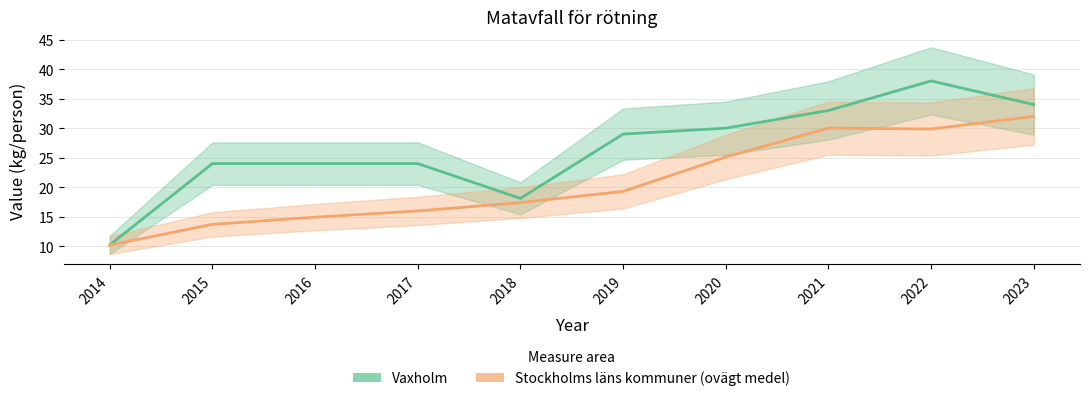

Does the chart display data point markers on the line(s)?

No